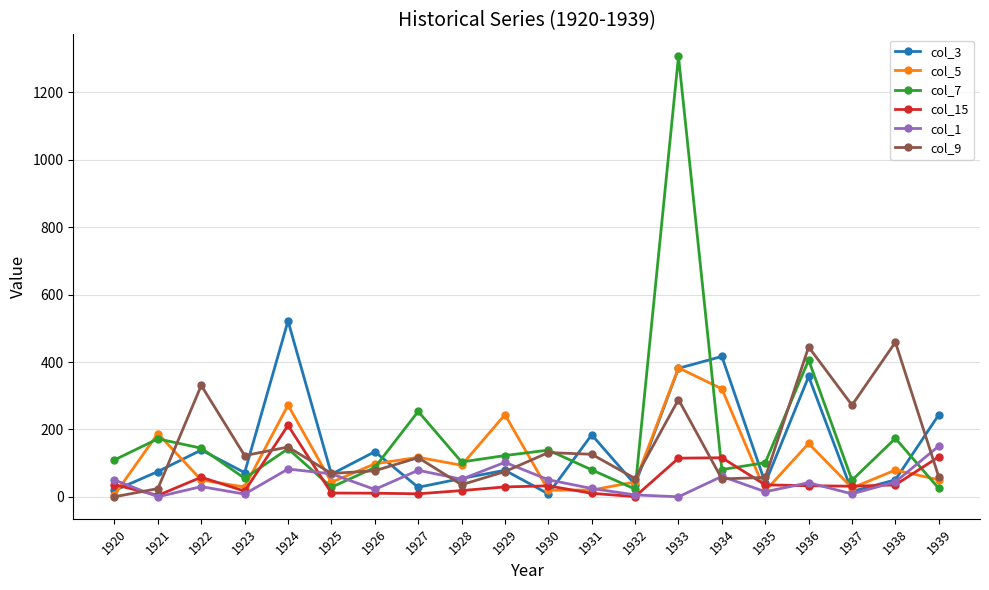

What is the sum of all col_1 values?

894.9